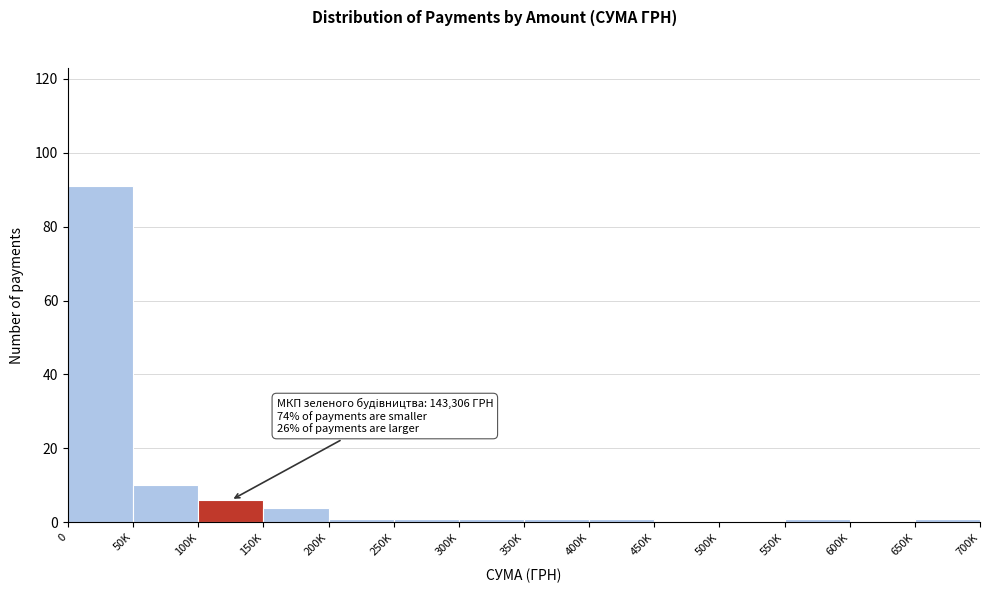

Reading left to right, what are all the values shown in this chart?

0=91	50K=10	100K=6	150K=4	200K=1	250K=1	300K=1	350K=1	400K=1	450K=0	500K=0	550K=1	600K=0	650K=1